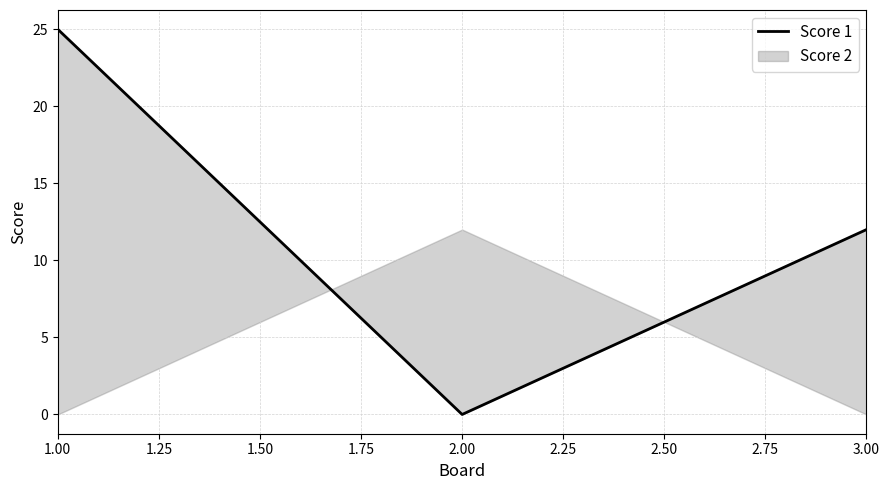

What is the sum of the values at 1.00 and 3.00?

37